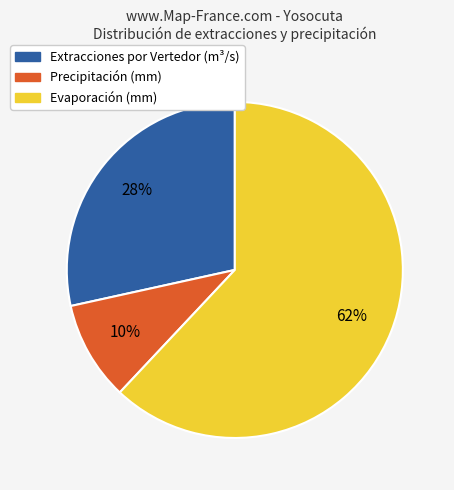

How many segments does this pie chart have?

3